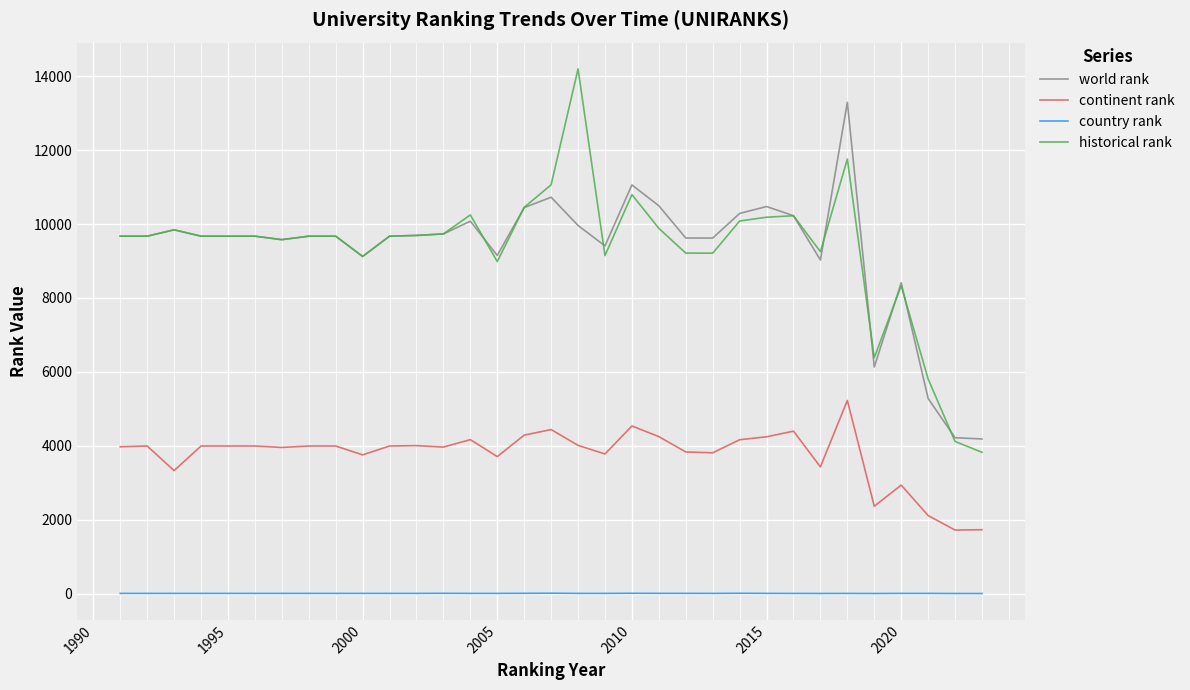

Rank the series by their maximum value, from highest to lowest.

historical rank, world rank, continent rank, country rank